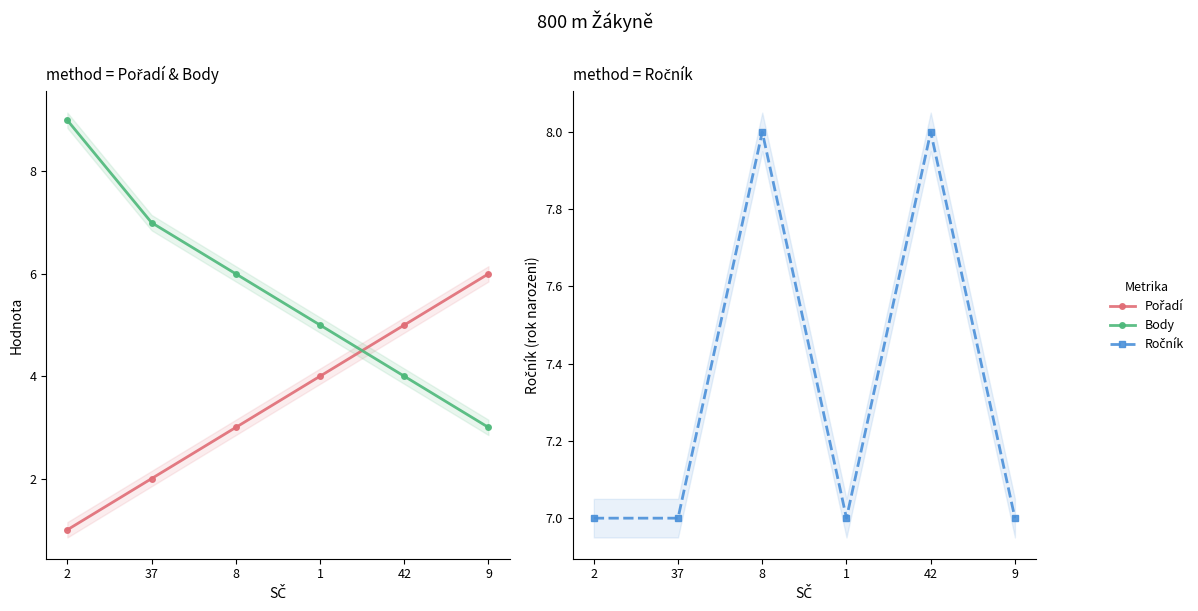

What is the value of the Ročník point at the 4th from the left?

7